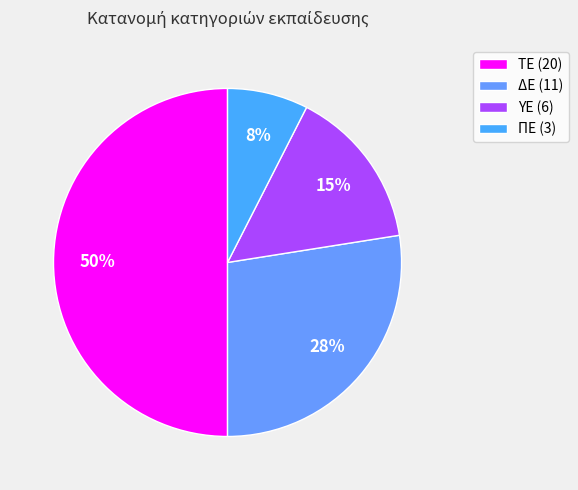

To the nearest percent, what is the difference between the largest and smallest slice percentages?

42%